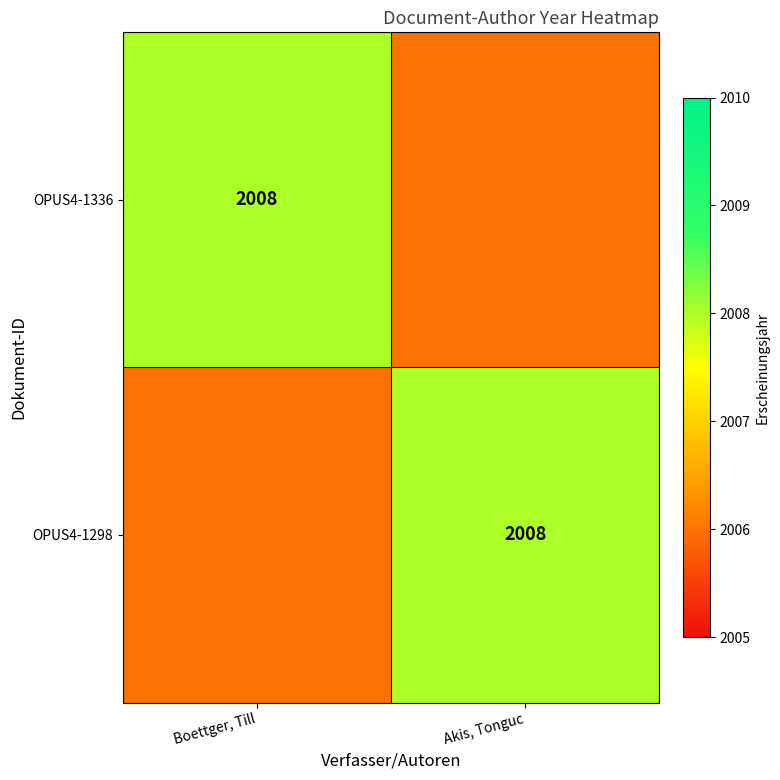

Count the number of categories in the chart.

2